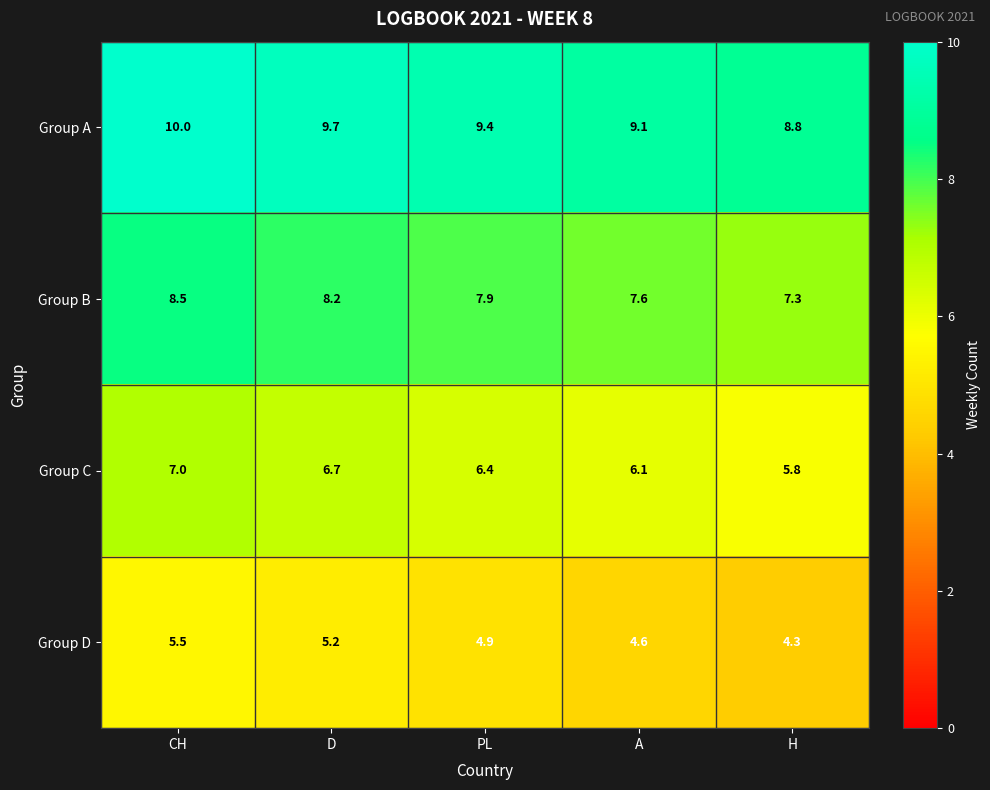

At how many categories does at least one series exceed 5?

5